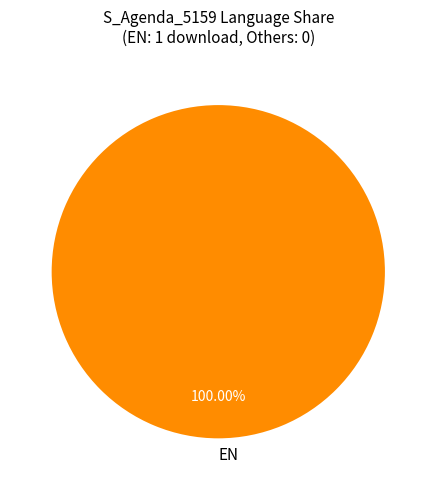

Rank the categories by value from lowest to highest.

EN